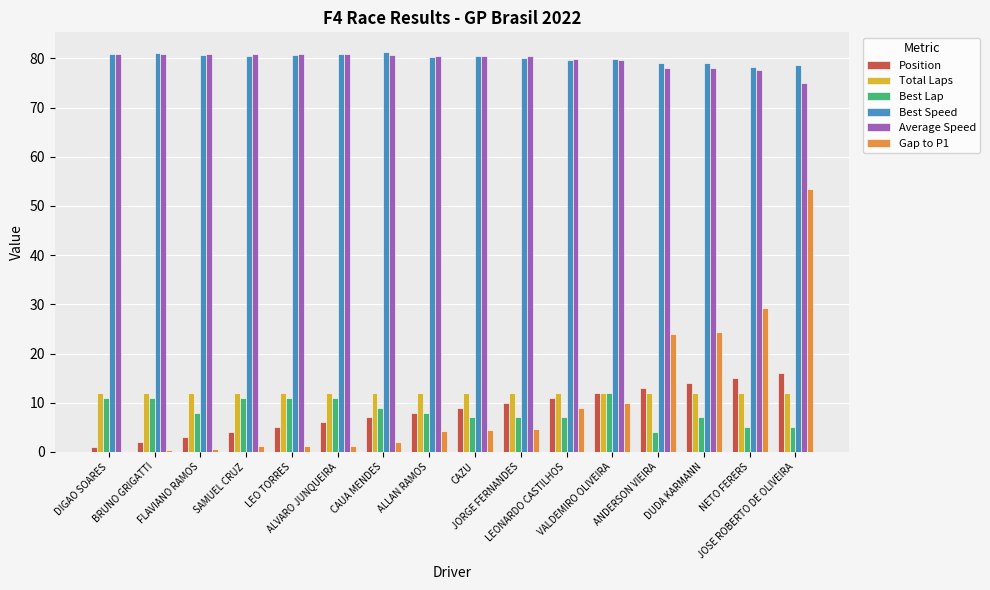

What is the approximate value of Total Laps at FLAVIANO RAMOS?

12.0